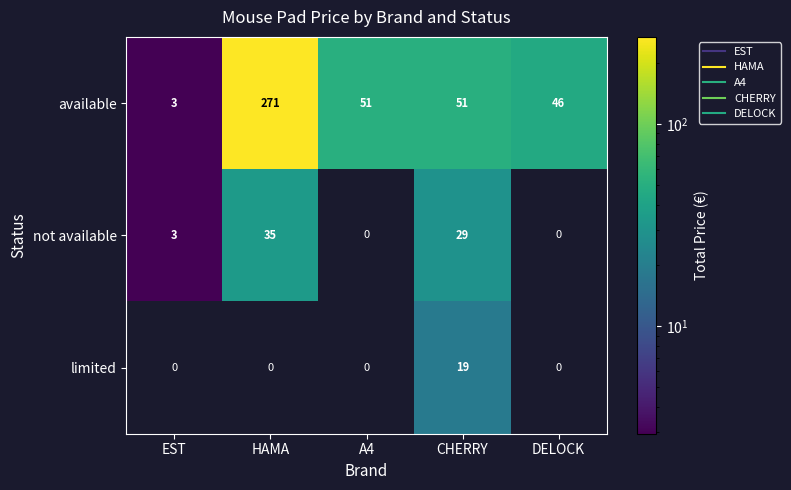

Between CHERRY and HAMA, which is larger?

HAMA